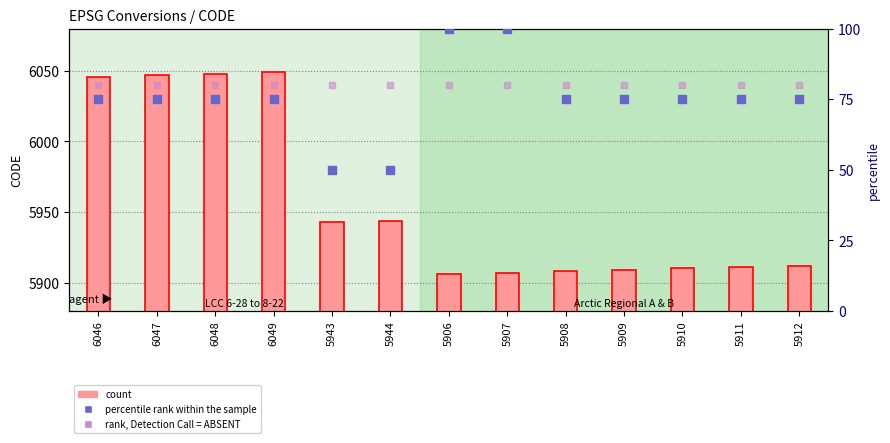

Which series has the largest total across all categories?

count